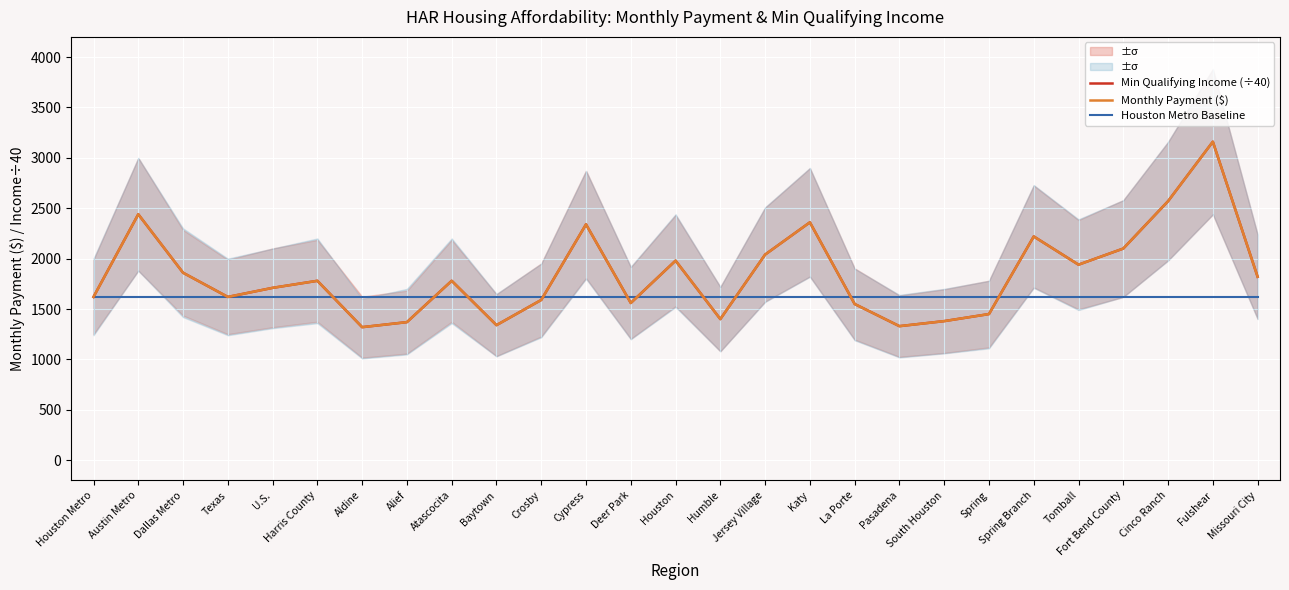

List the labels in order of Monthly Payment ($) value, smallest first.

Aldine, Pasadena, Baytown, Alief, South Houston, Humble, Spring, La Porte, Deer Park, Crosby, Houston Metro, Texas, U.S., Harris County, Atascocita, Missouri City, Dallas Metro, Tomball, Houston, Jersey Village, Fort Bend County, Spring Branch, Cypress, Katy, Austin Metro, Cinco Ranch, Fulshear